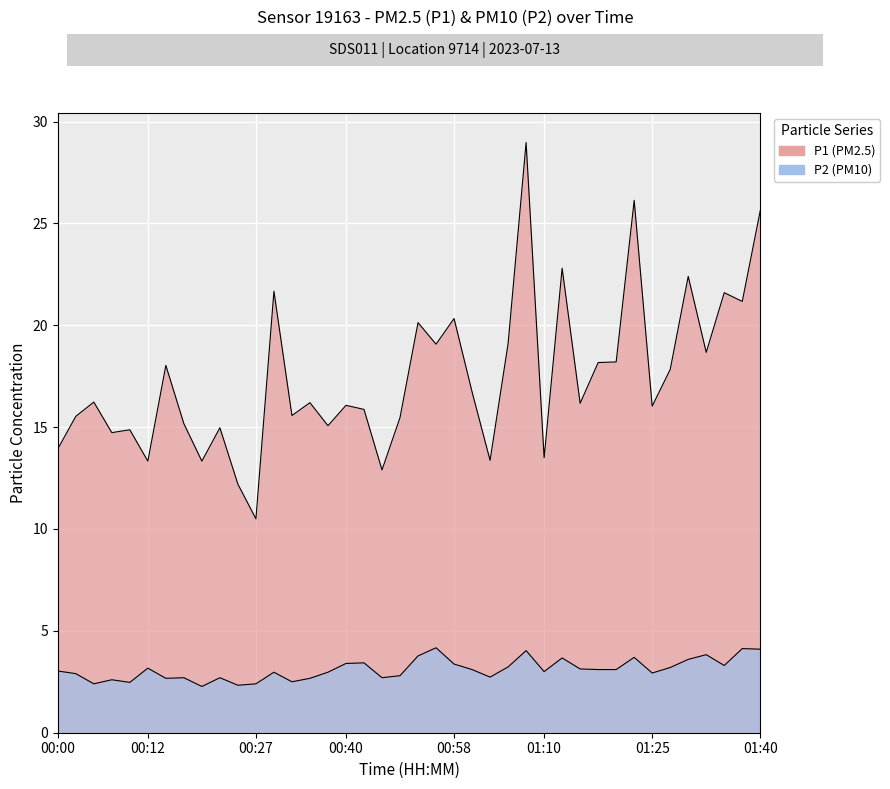

List the labels in order of P2 value, smallest first.

00:20, 00:25, 00:05, 00:27, 00:10, 00:32, 00:07, 00:15, 00:35, 00:17, 00:22, 00:48, 01:02, 00:50, 00:02, 01:25, 00:30, 00:37, 01:10, 00:00, 01:00, 01:18, 01:20, 01:15, 00:12, 01:28, 01:05, 01:35, 00:58, 00:40, 00:42, 01:30, 01:12, 01:23, 00:53, 01:33, 01:07, 01:40, 01:37, 00:55